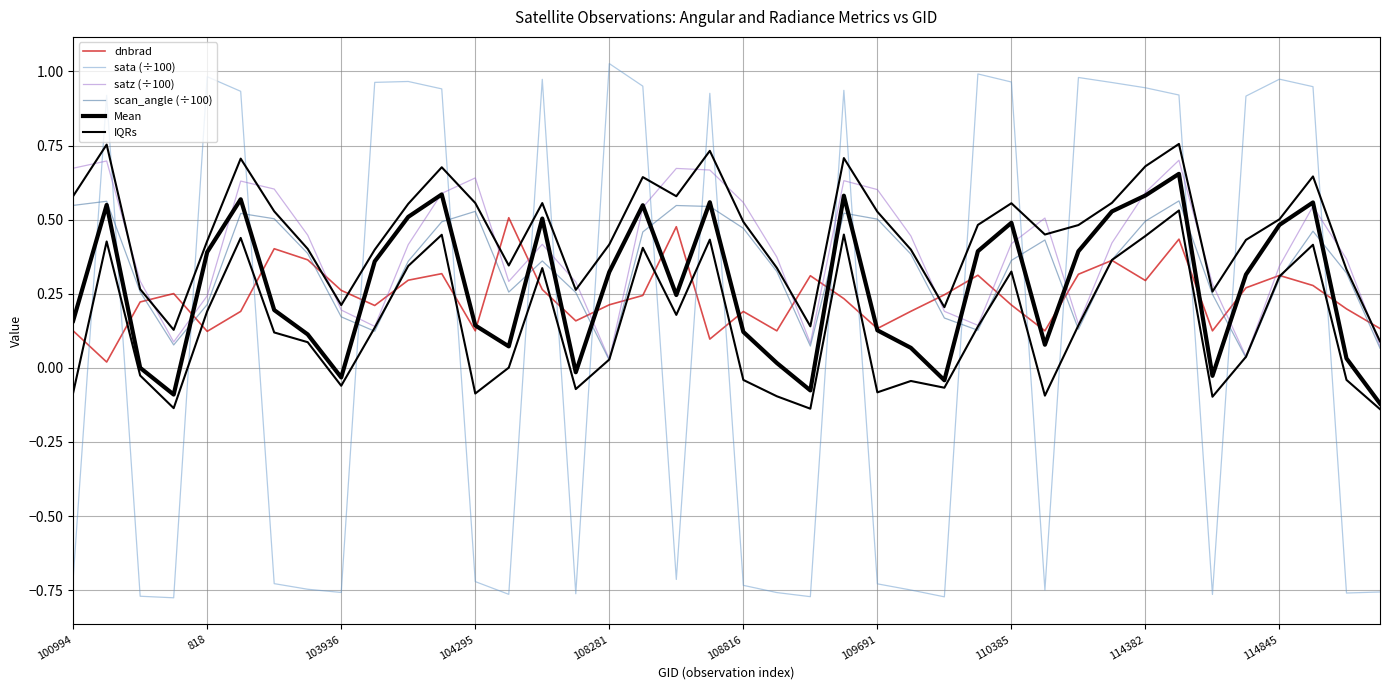

The value of Mean at 38 is 0.0. True or false?

True